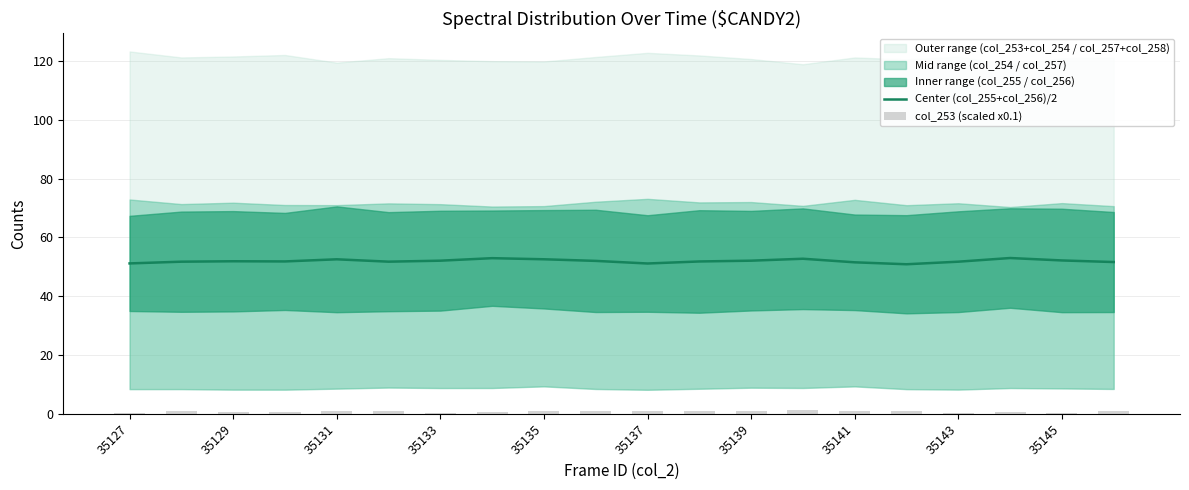

What is the difference between the maximum and minimum values in the Center (col_255+col_256)/2 series?

2.1